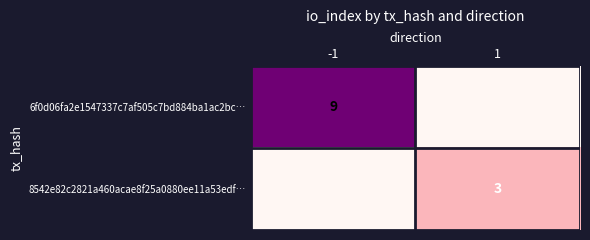

Is the value of 6f0d06fa2e1547337c7af505c7bd884ba1ac2bc… at -1 greater than the value of 8542e82c2821a460acae8f25a0880ee11a53edf… at 1?

Yes